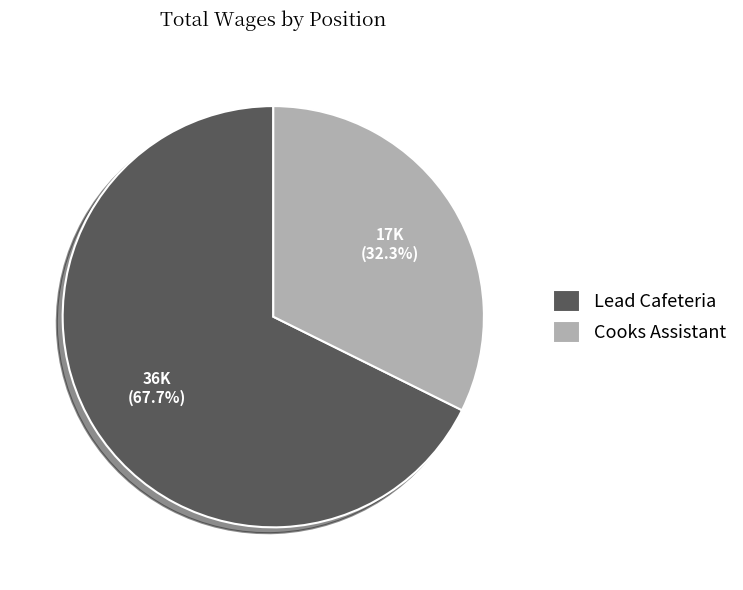

What is the smallest slice in the pie chart?

Cooks Assistant